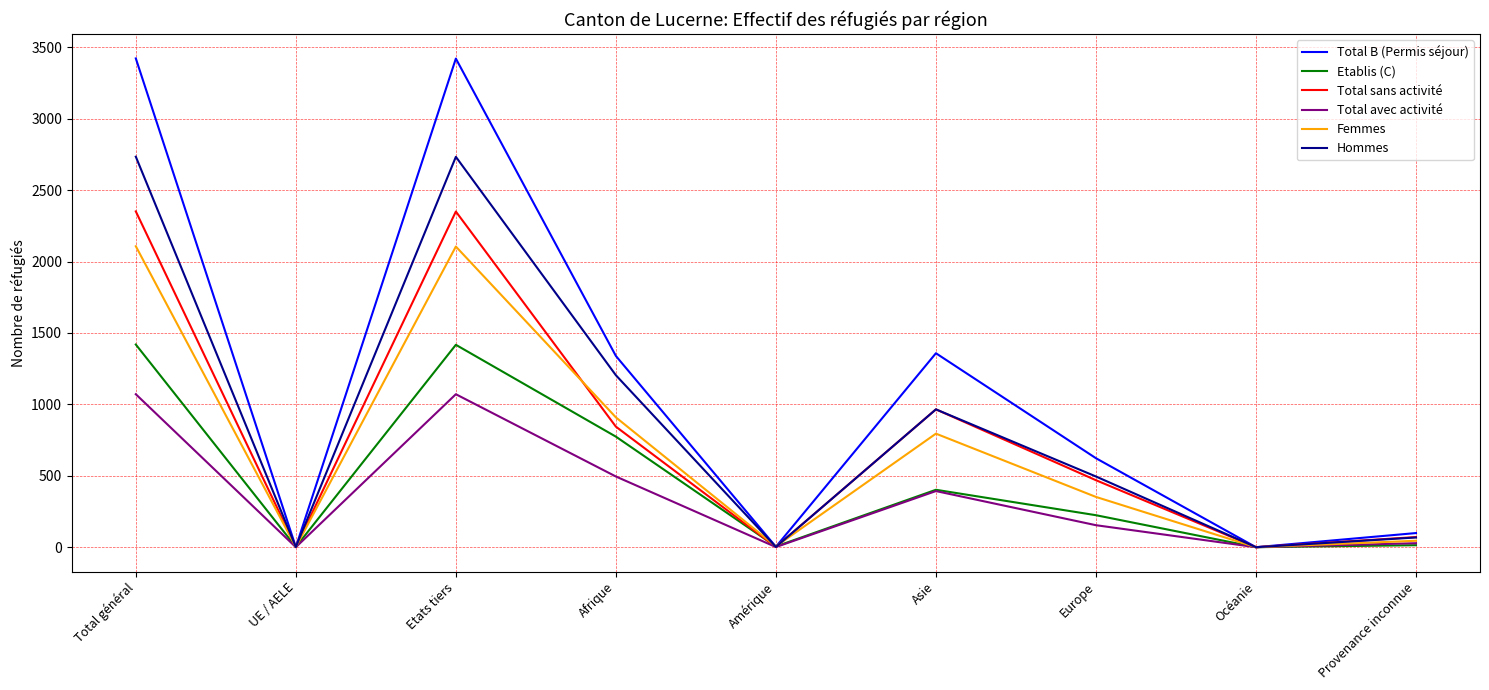

What is the highest value of the Hommes series?

2734